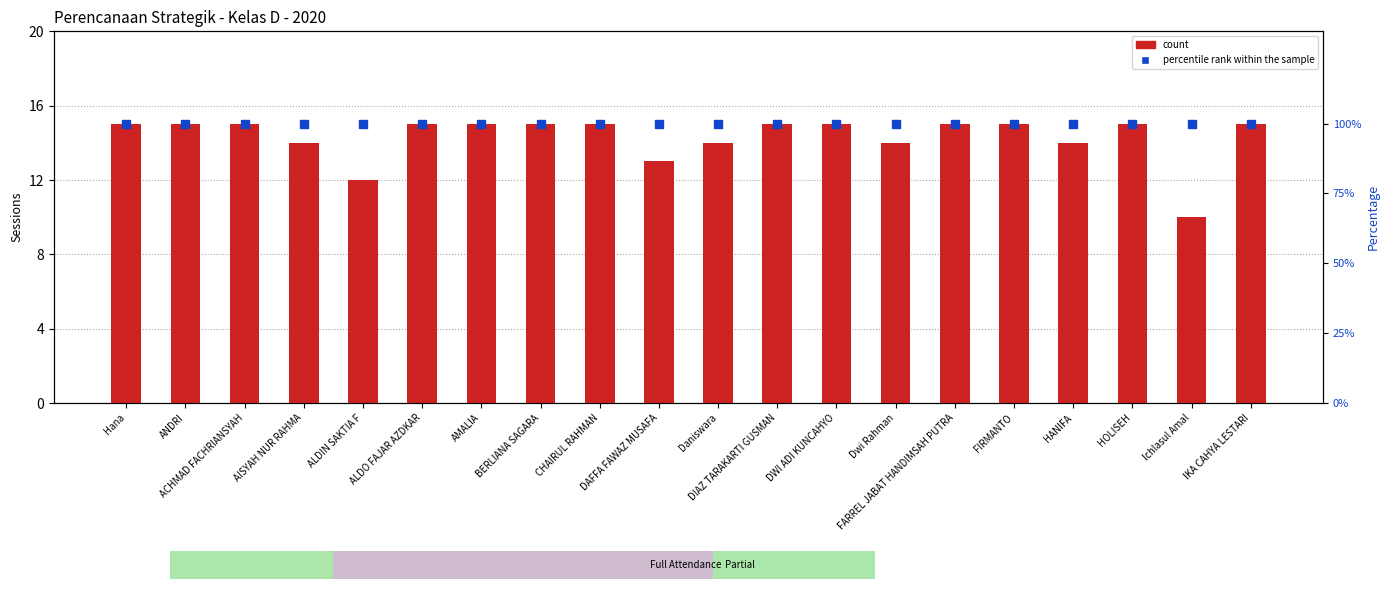

At how many categories does at least one series exceed 13?

20